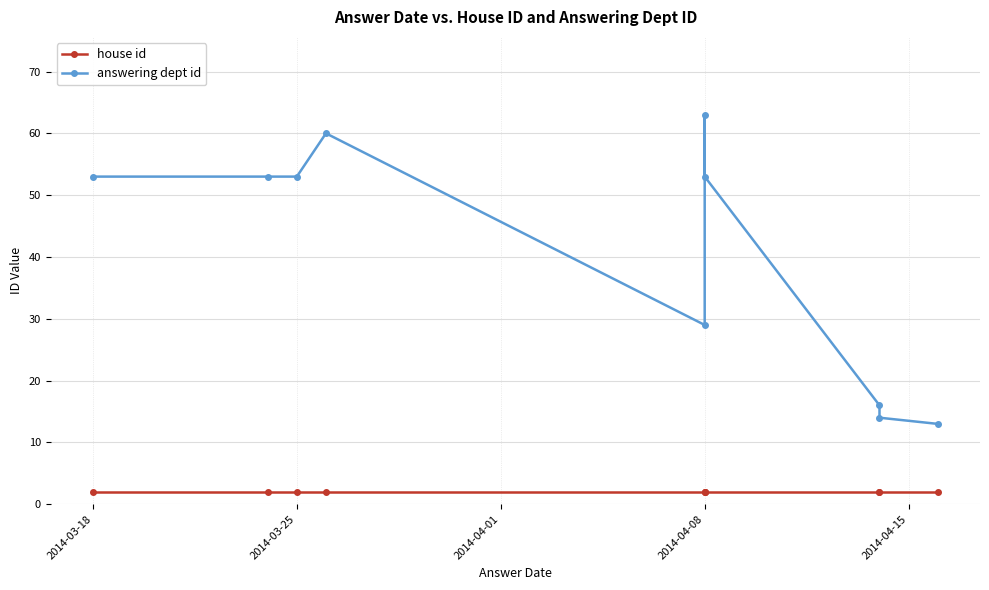

Rank the series by their average value, from highest to lowest.

answering dept id, house id